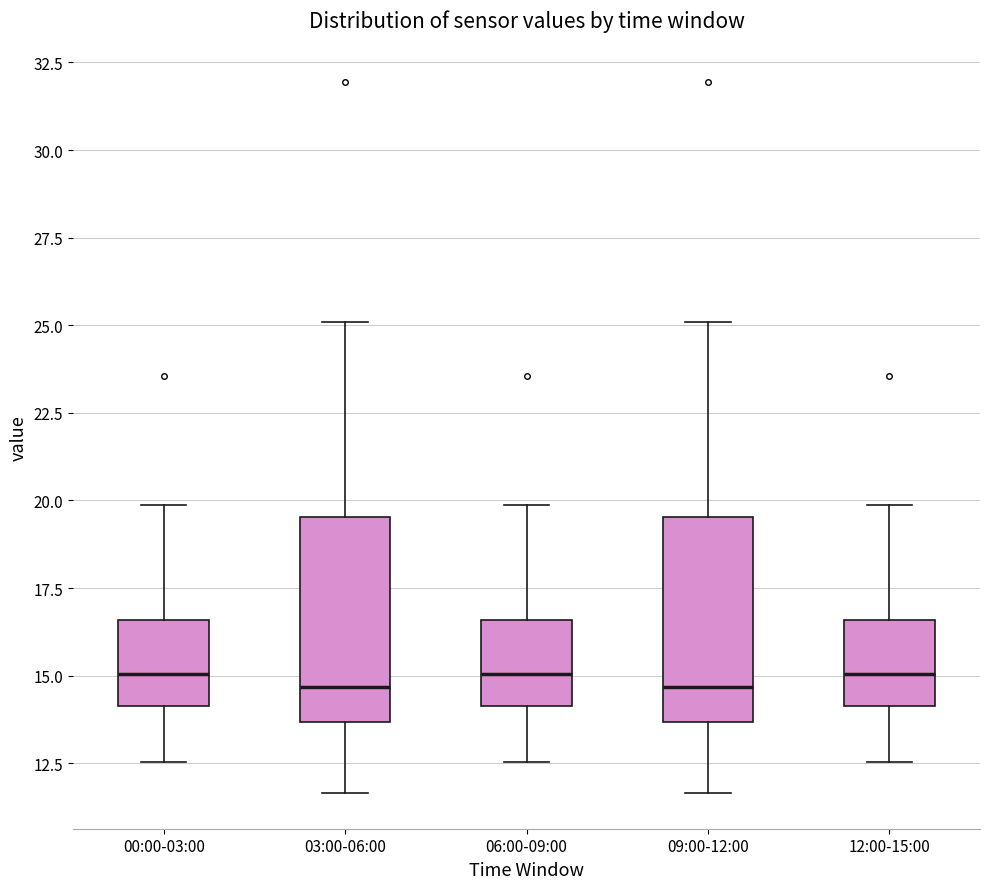

Reading left to right, transcribe this box plot: for each box, give where its median line is, the range the box spans, and where its two whiskers end, as read against the y-axis. The values are not printed on the chart, so give them approximately, as read against the axis.

00:00-03:00: median 15.0, box 14.0 to 16.5, whiskers 12.5 to 20.0
03:00-06:00: median 14.5, box 13.5 to 19.5, whiskers 11.5 to 25.0
06:00-09:00: median 15.0, box 14.0 to 16.5, whiskers 12.5 to 20.0
09:00-12:00: median 14.5, box 13.5 to 19.5, whiskers 11.5 to 25.0
12:00-15:00: median 15.0, box 14.0 to 16.5, whiskers 12.5 to 20.0